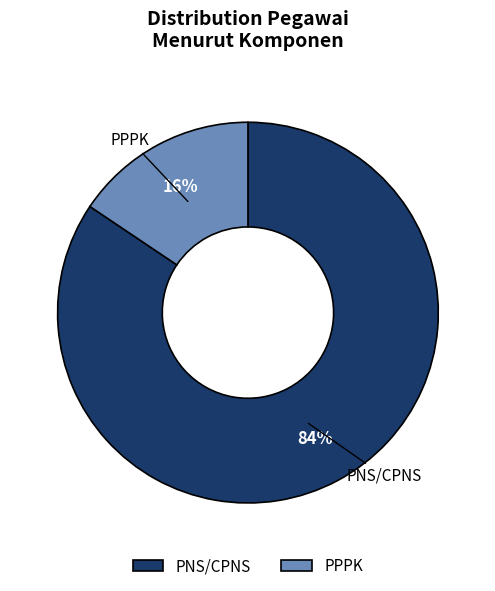

To the nearest percent, what portion does PNS/CPNS represent?

84%